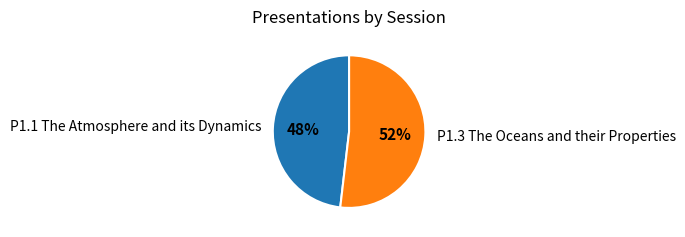

Is there a majority slice in this chart?

Yes